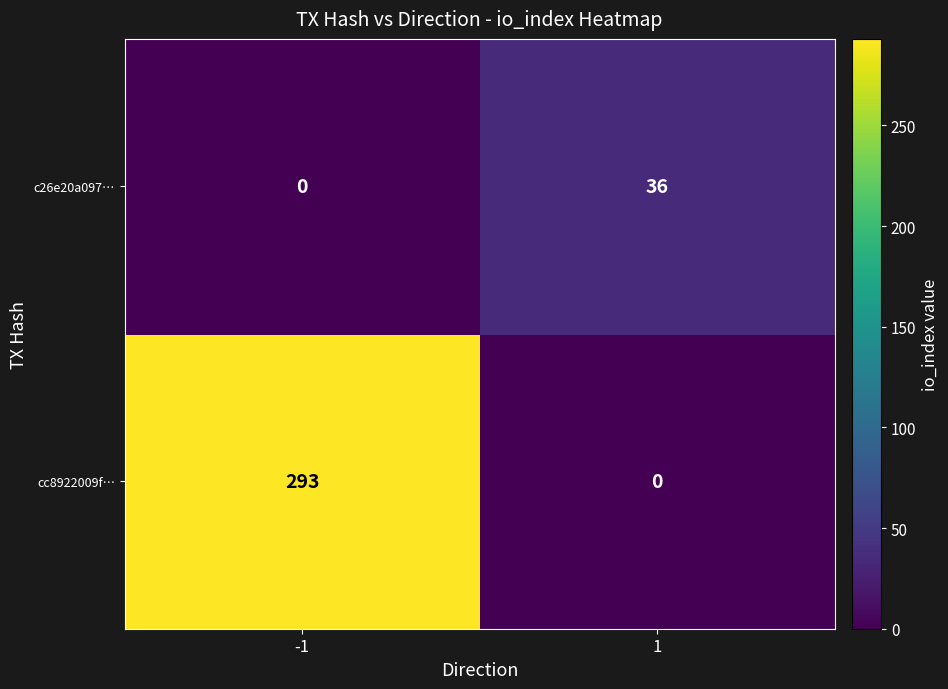

Reading right to left, list all the values displayed in this chart.

c26e20a097…: 1=36	-1=0
cc8922009f…: 1=0	-1=293